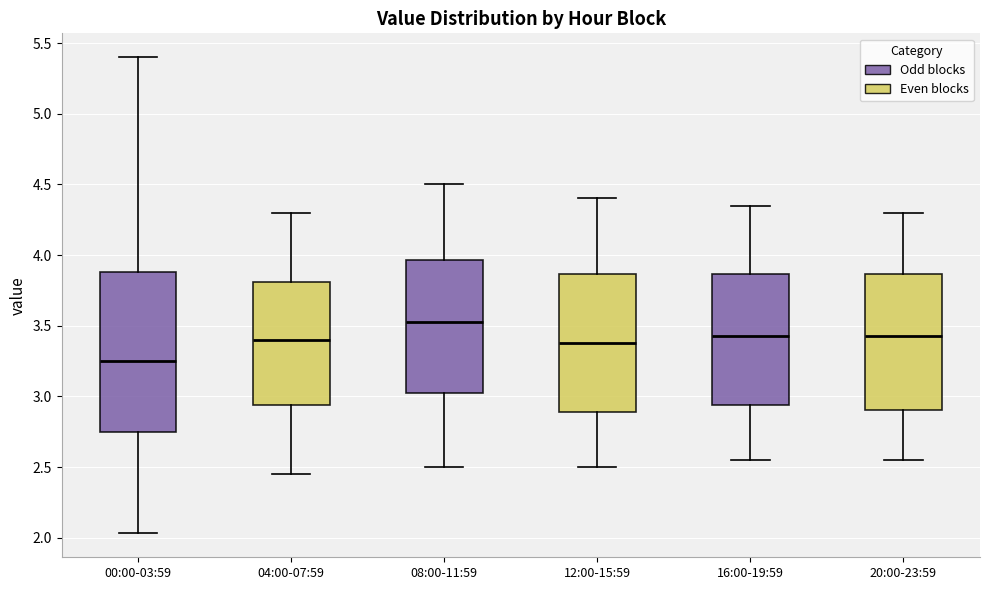

Which box's median line is the highest?

08:00-11:59